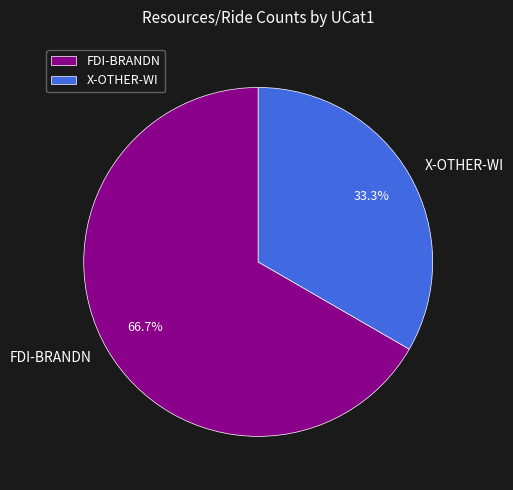

To the nearest percent, what is the average slice percentage?

50%